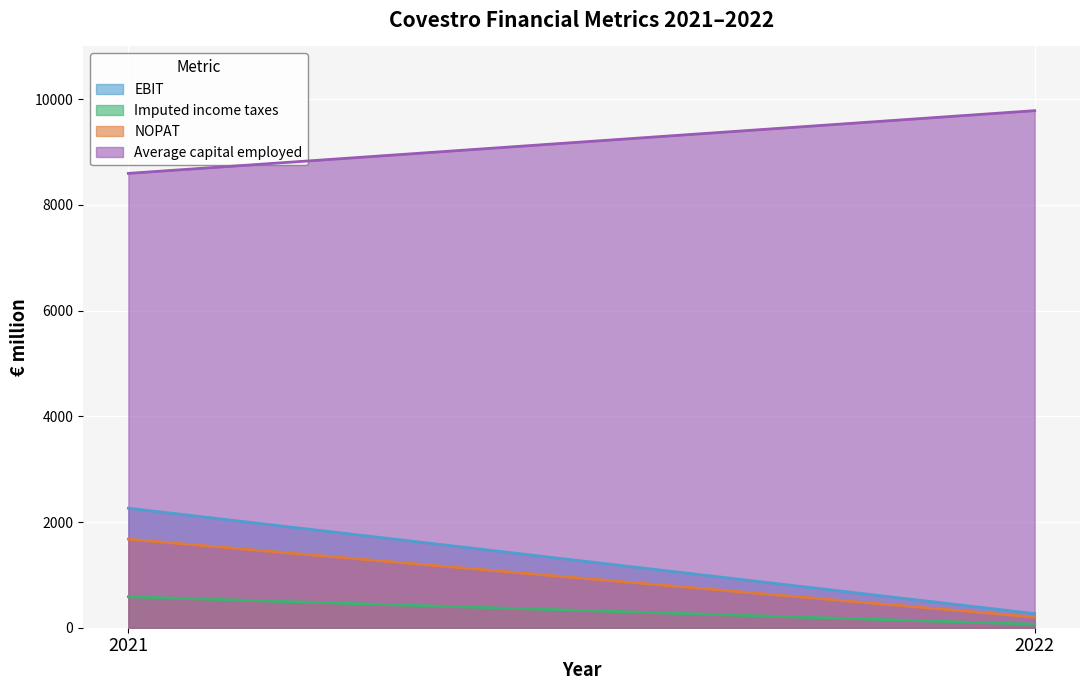

How many NOPAT values are between 200 and 1676?

2